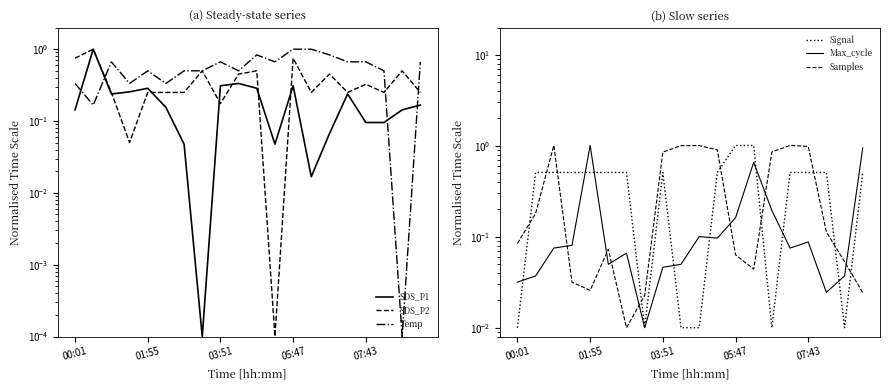

Which series changed the most between 05:47 and 19?

Max_cycle